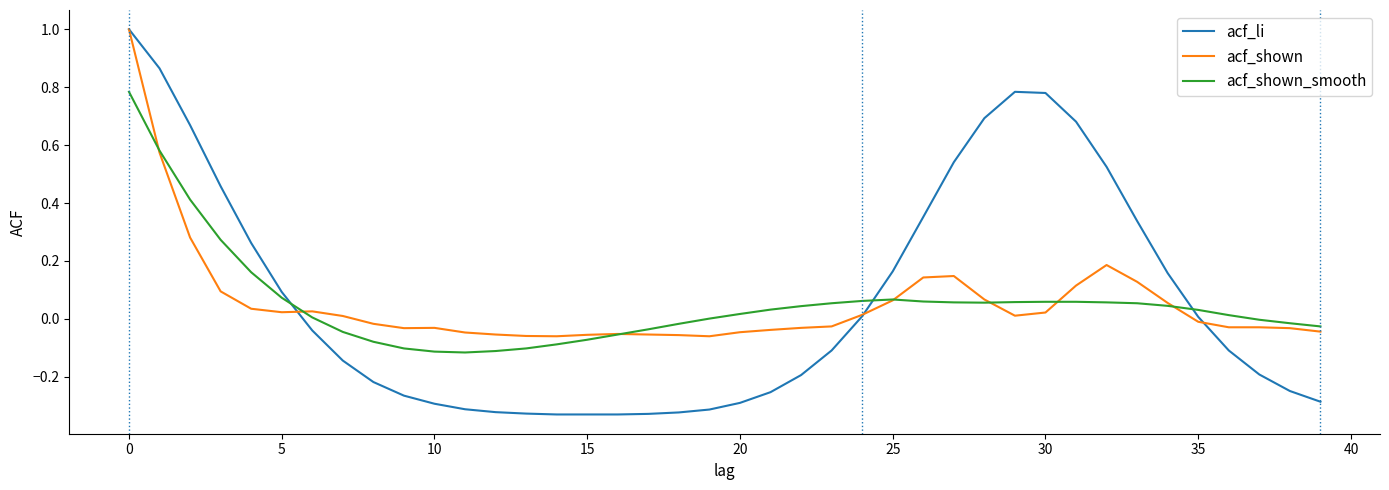

What is the sum of all acf_li values?

2.8